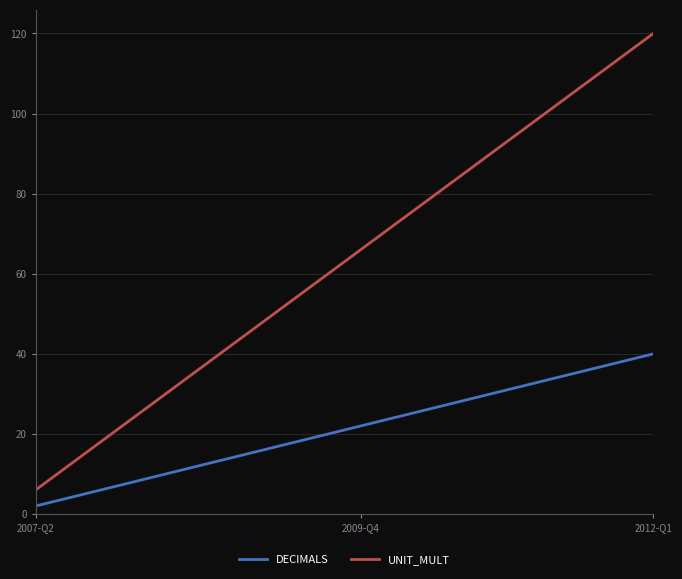

List the series in order of their peak value, highest first.

UNIT_MULT, DECIMALS